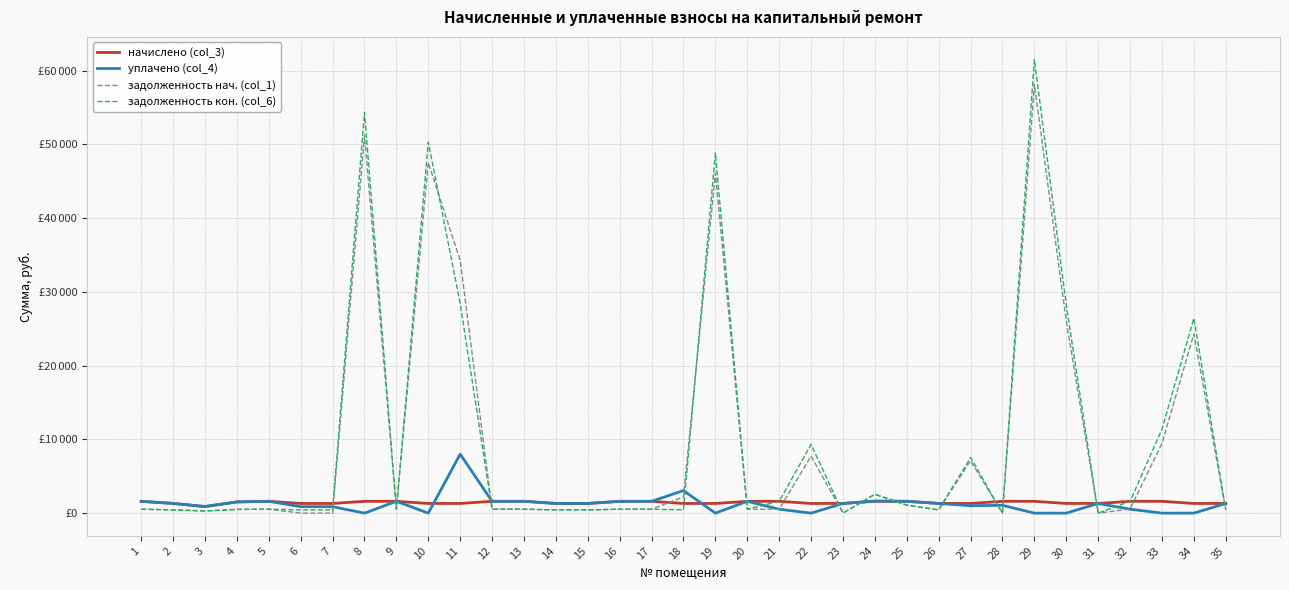

Between 15 and 19, which series saw the biggest shift?

задолженность кон. (col_6)